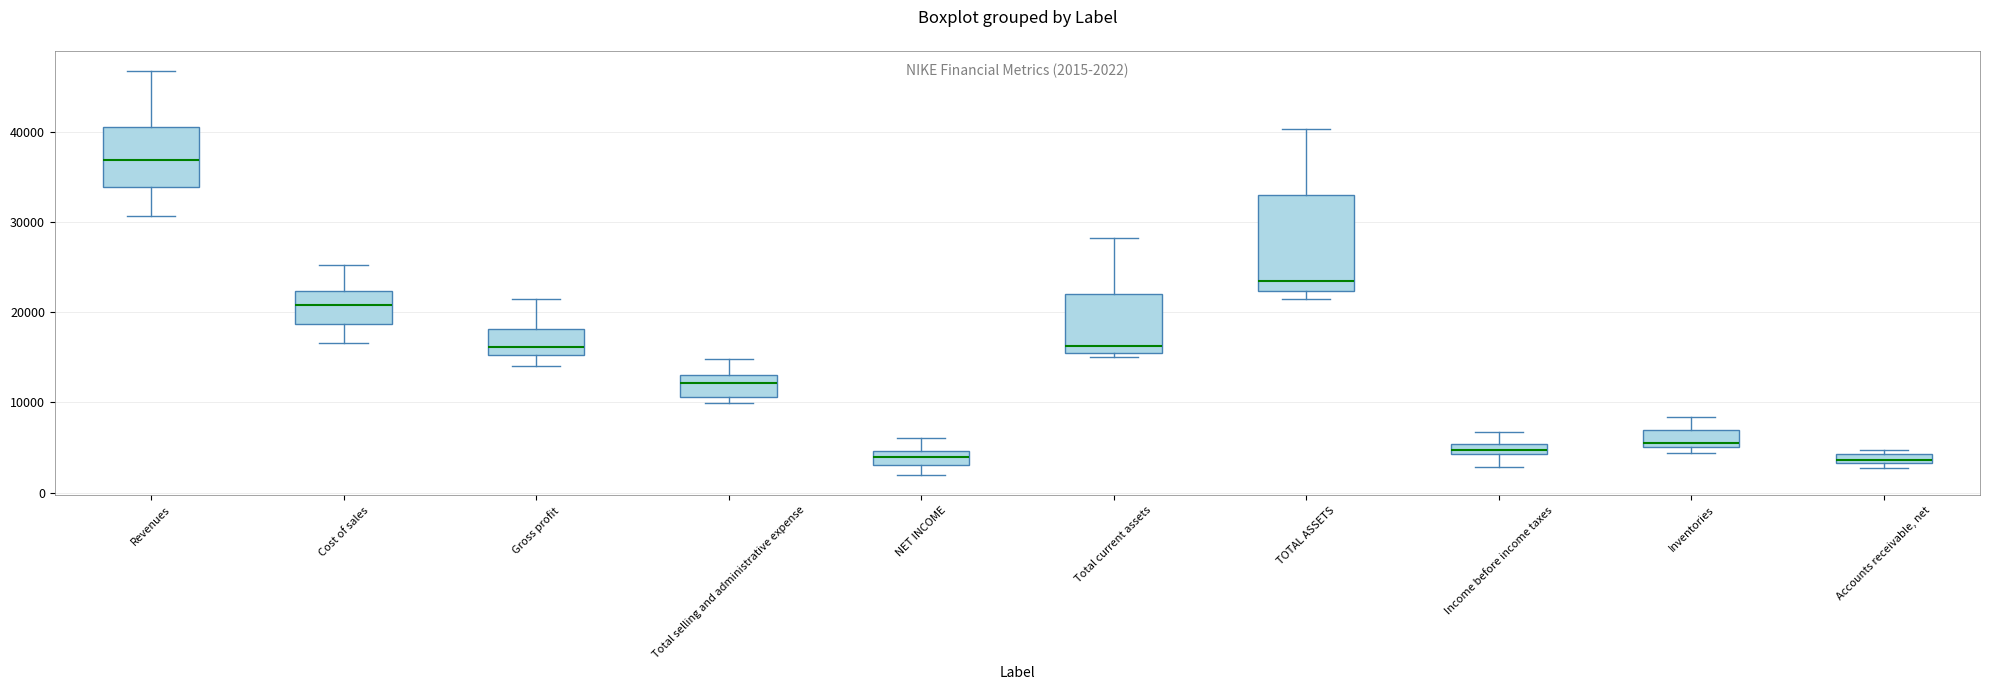

Which box has the highest median line?

Revenues